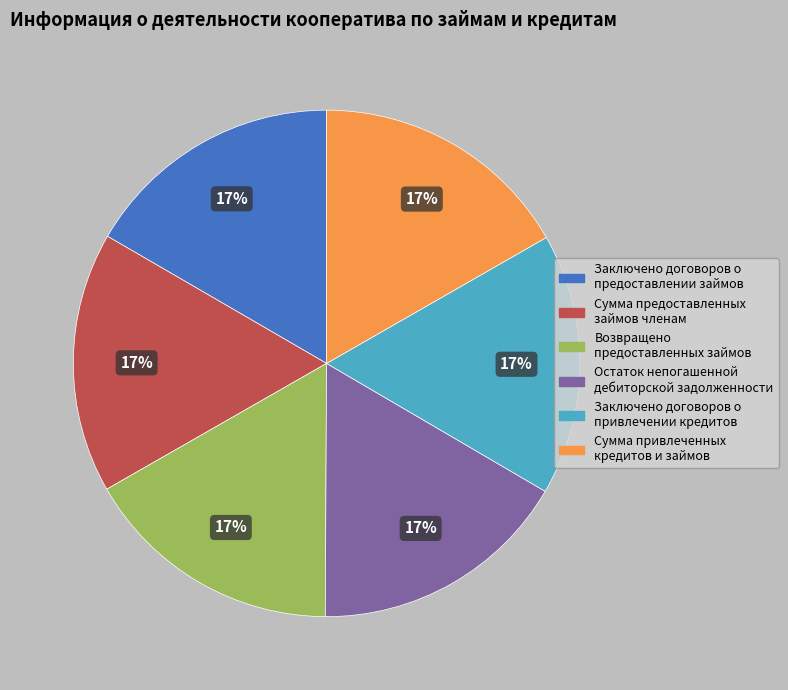

Does Сумма предоставленных займов членам account for over 50% of the chart?

No